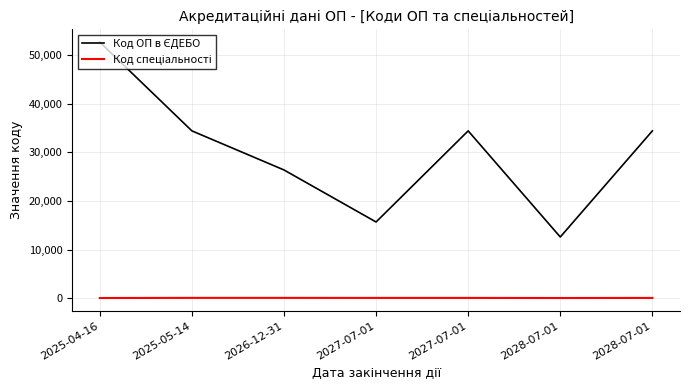

Does the chart have visible grid lines?

Yes